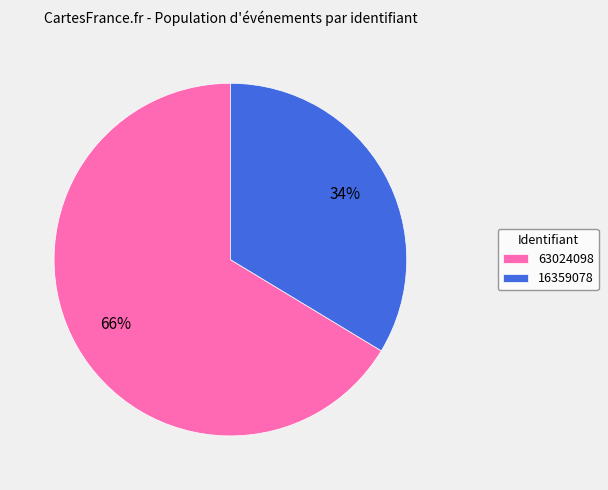

Is there any slice that represents more than half of the pie?

Yes